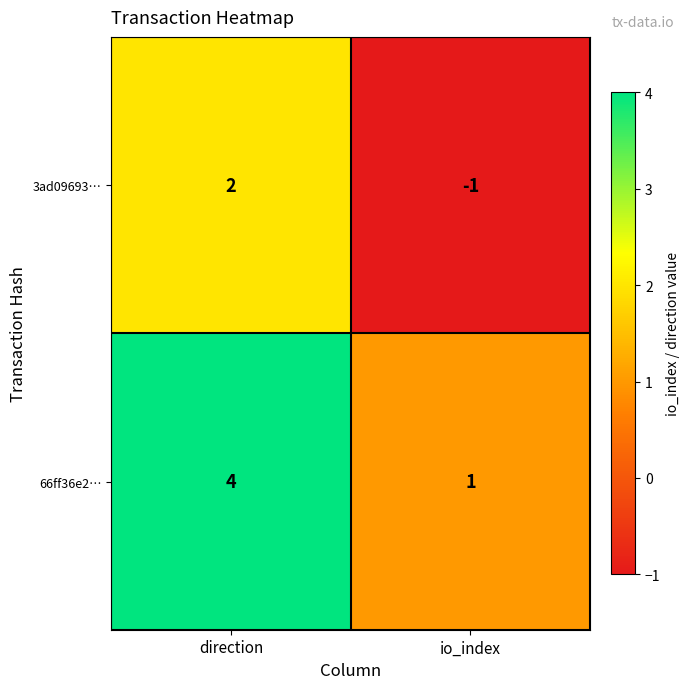

What is the difference between the highest and lowest values at direction?

2